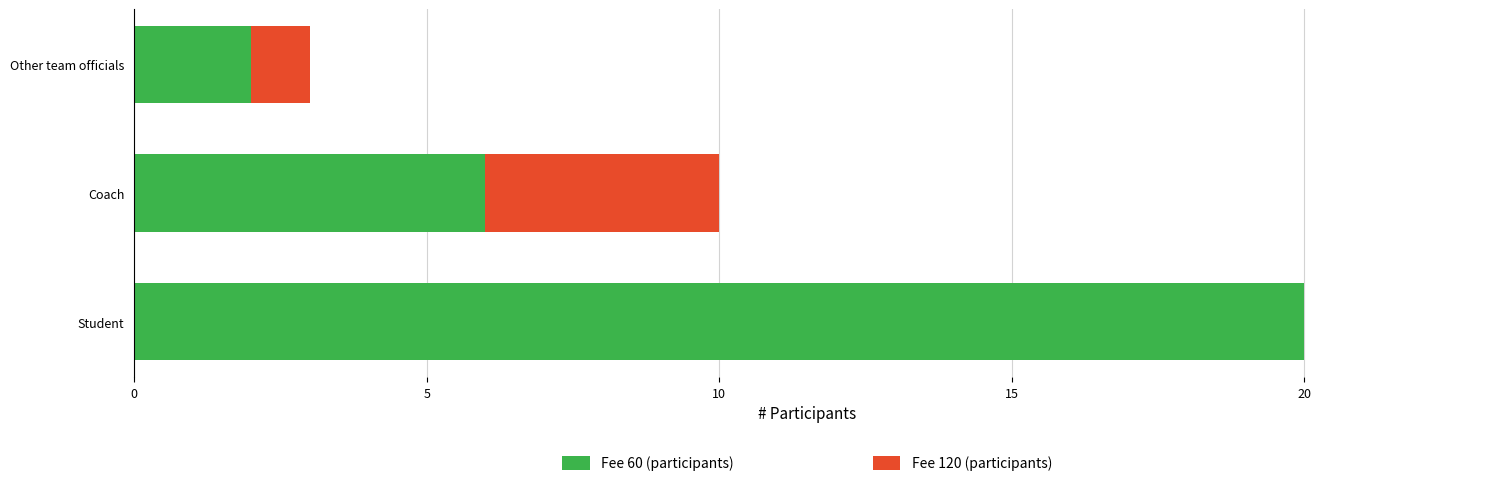

What is the sum of the Fee 60 (participants) values at Student and Coach?

26